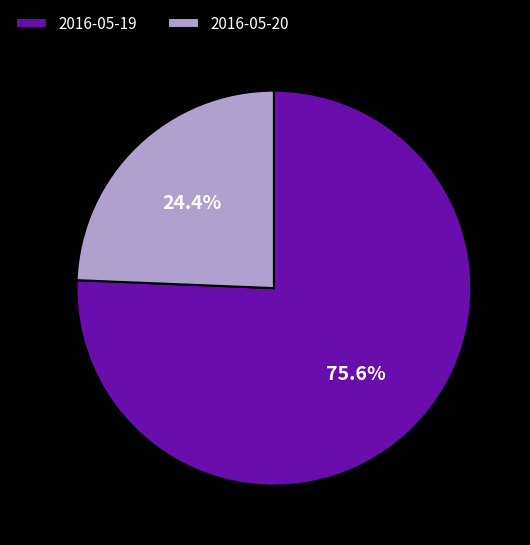

What is the largest slice in the pie chart?

2016-05-19